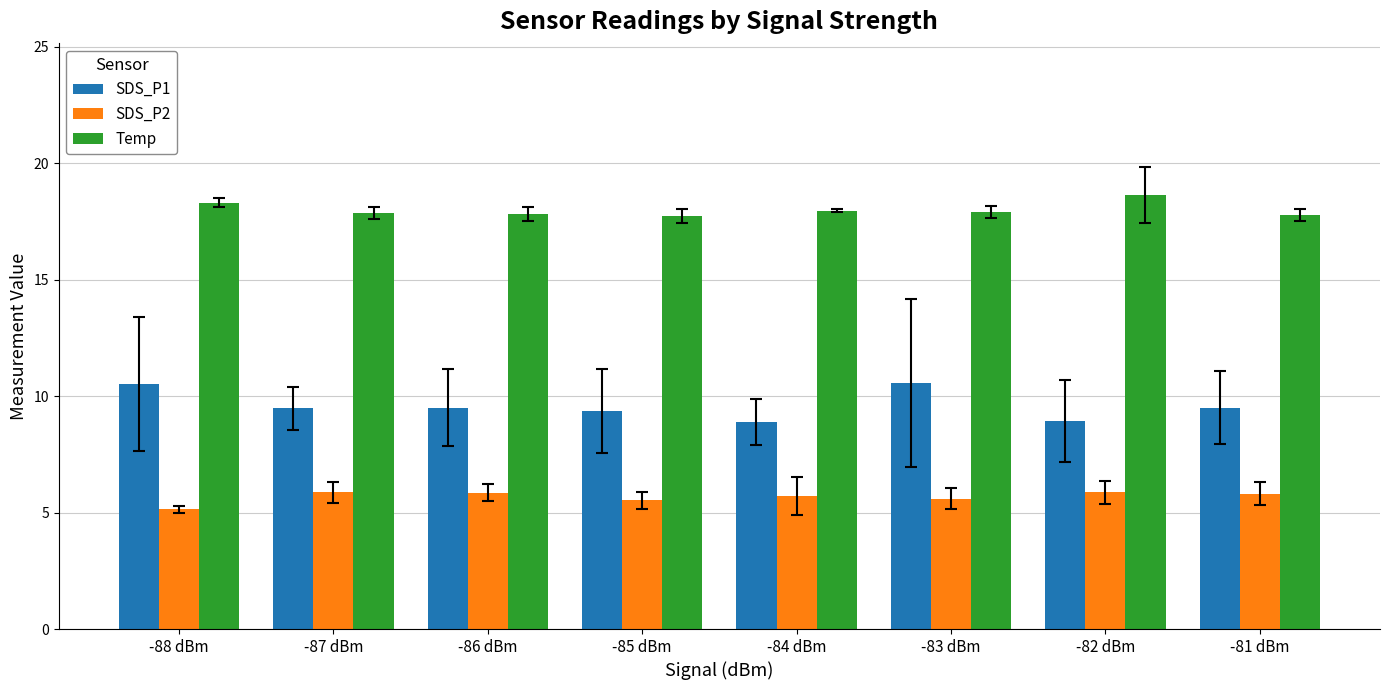

What is the approximate value of SDS_P1 at -86 dBm?

9.5